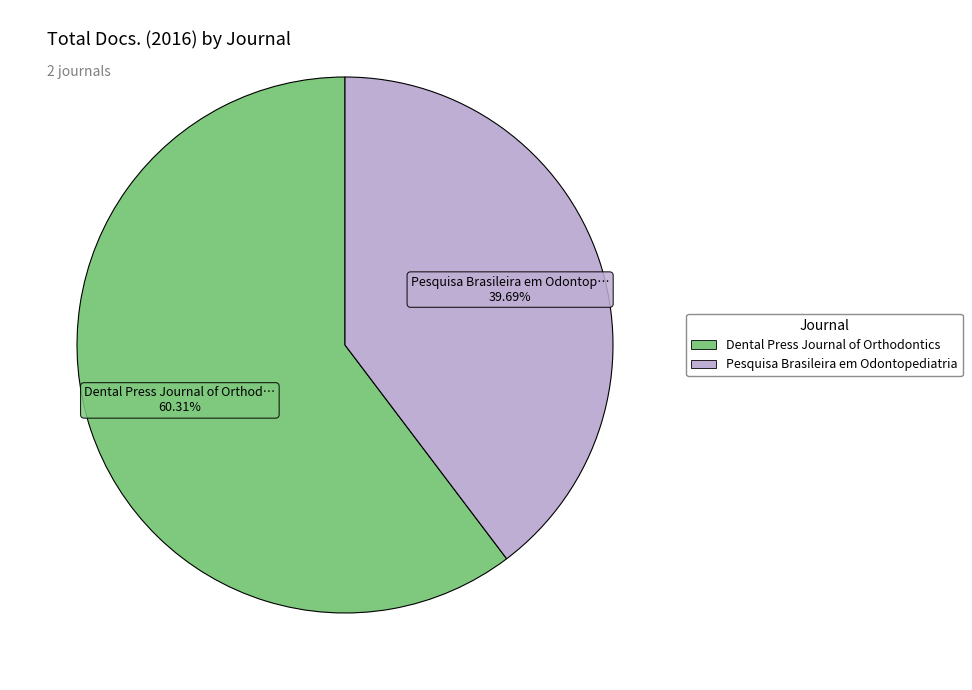

To the nearest percent, what is the average slice percentage?

50%